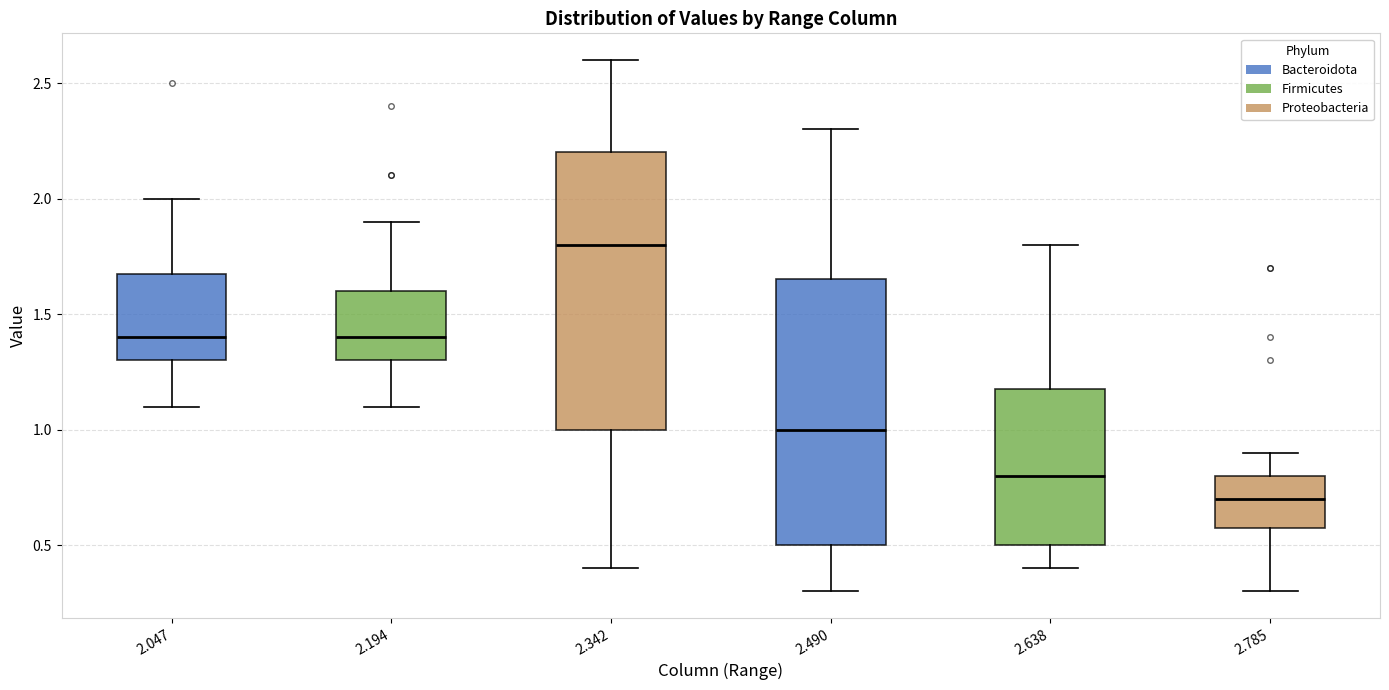

Reading left to right, transcribe this box plot: for each box, give where its median line is, the range the box spans, and where its two whiskers end, as read against the y-axis. The values are not printed on the chart, so give them approximately, as read against the axis.

2.047: median 1.40, box 1.30 to 1.70, whiskers 1.10 to 2.00
2.194: median 1.40, box 1.30 to 1.60, whiskers 1.10 to 1.90
2.342: median 1.80, box 1.00 to 2.20, whiskers 0.40 to 2.60
2.490: median 1.00, box 0.50 to 1.65, whiskers 0.30 to 2.30
2.638: median 0.80, box 0.50 to 1.20, whiskers 0.40 to 1.80
2.785: median 0.70, box 0.60 to 0.80, whiskers 0.30 to 0.90